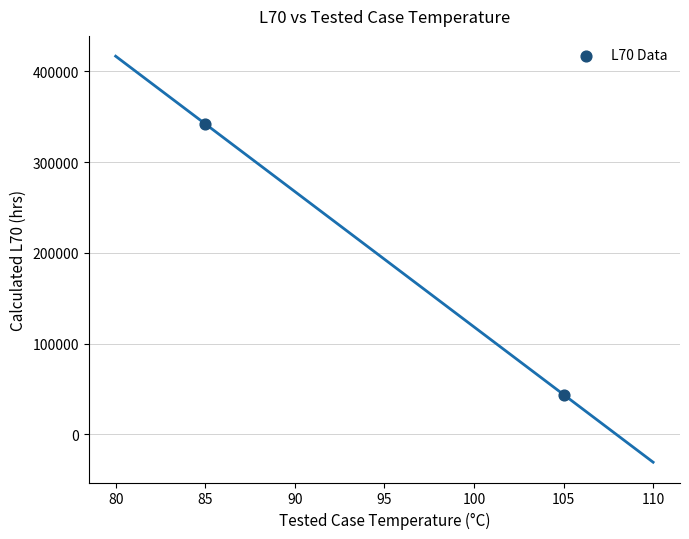

What is the range of X values (max minus min)?

20